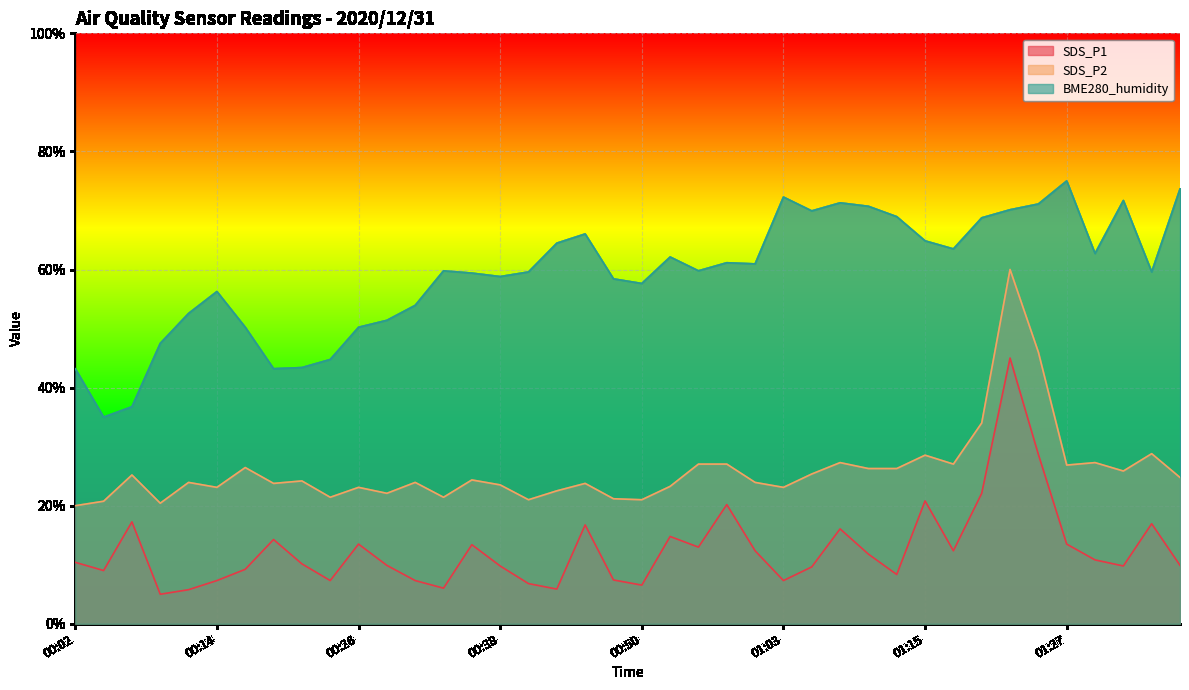

True or false: BME280_humidity and SDS_P1 intersect in this chart.

False